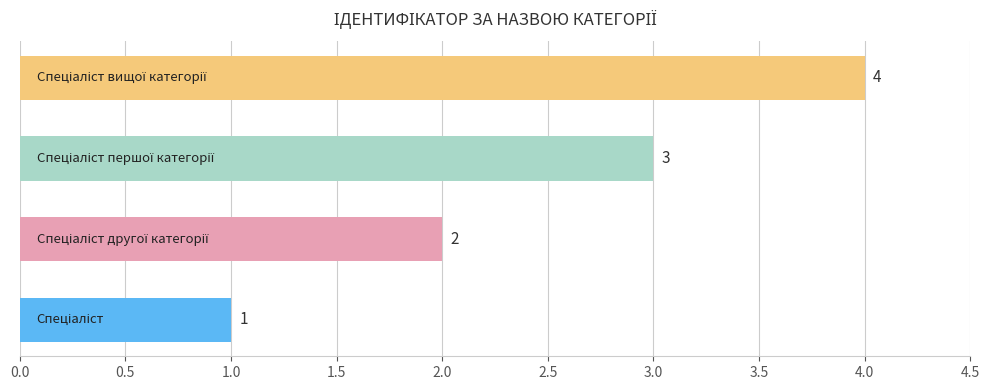

How many values are between 2 and 4?

3